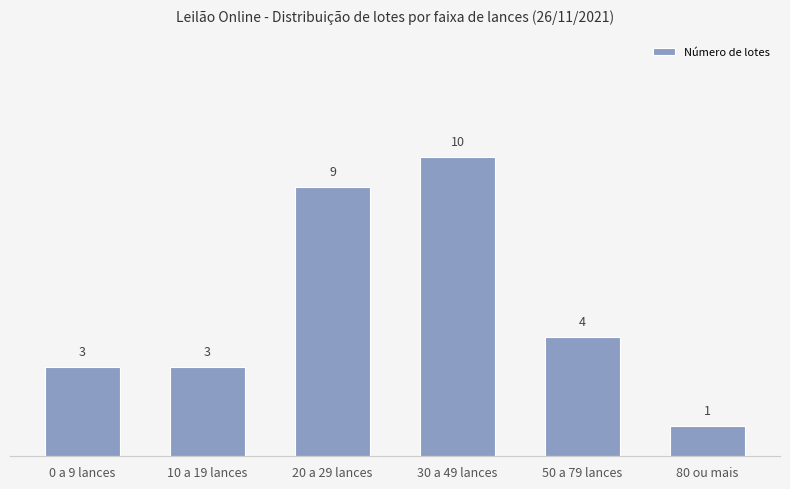

How many values are below 4?

3